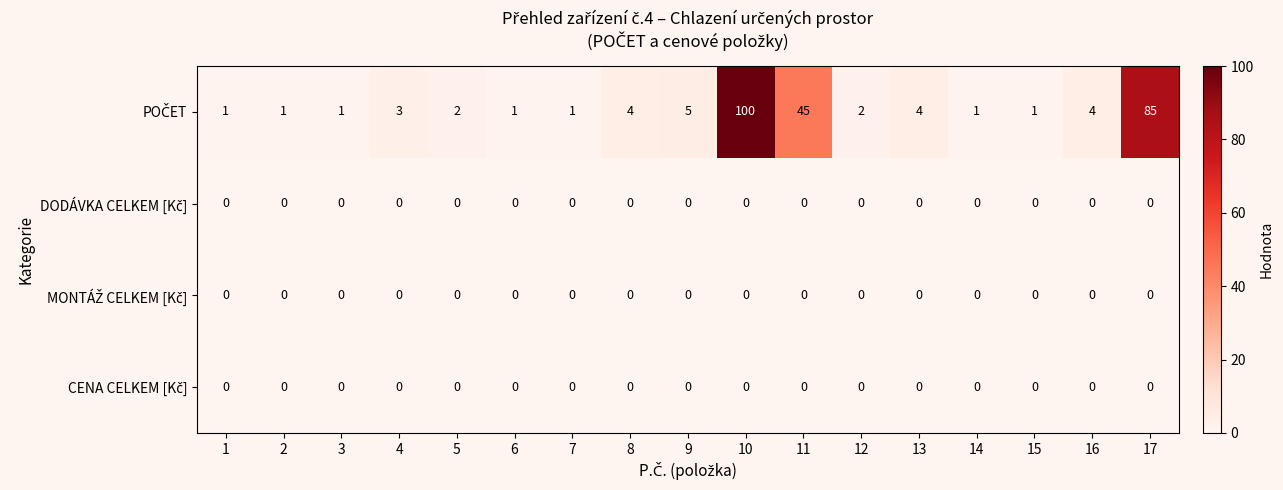

At which category does the chart reach its peak across all series?

10